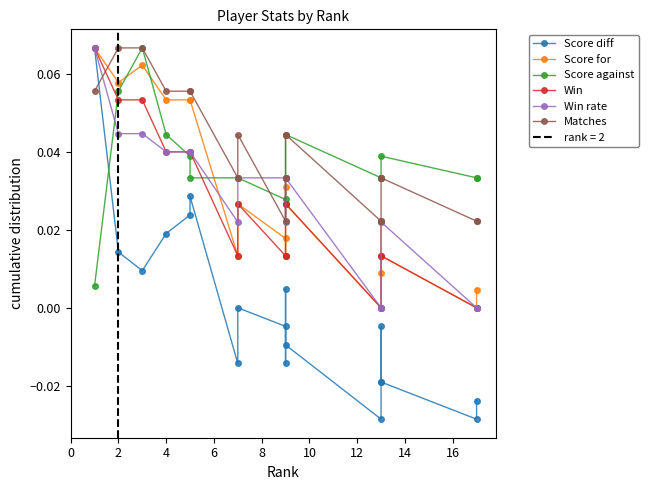

What are all the series names shown in the legend?

Score diff, Score for, Score against, Win, Win rate, Matches